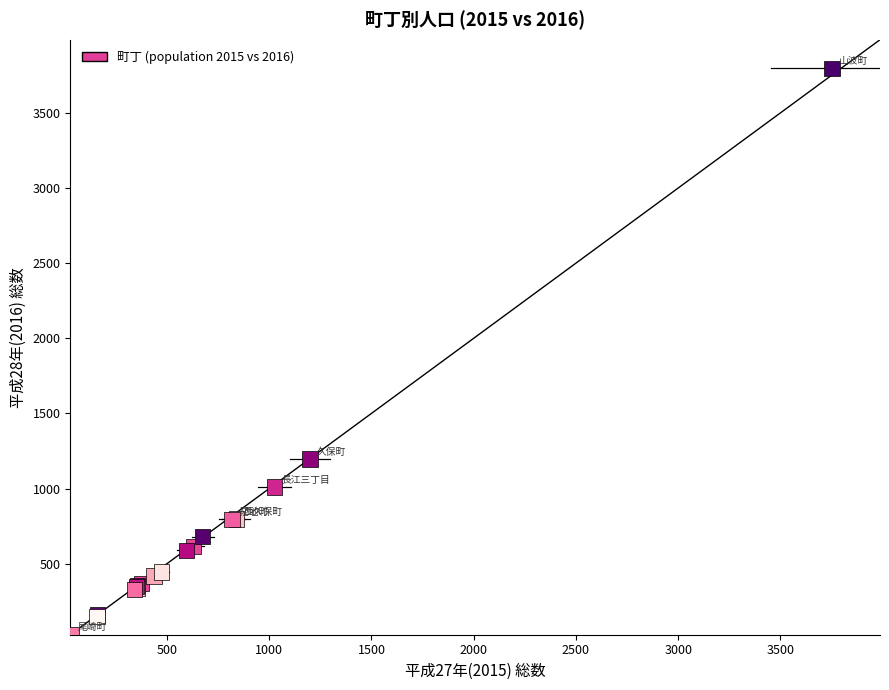

What Y value in the scatter plot is closest to 1913?

1196